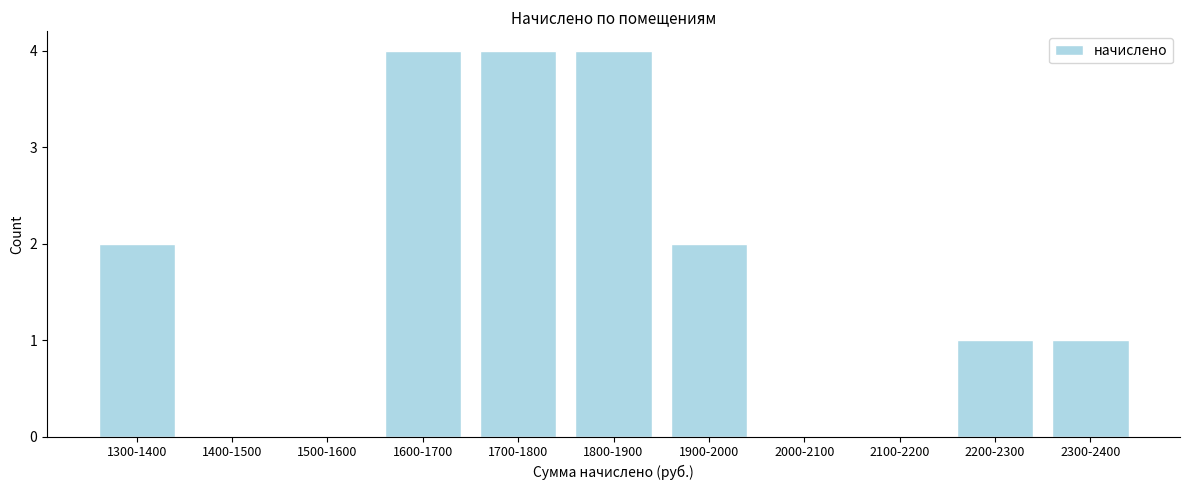

Reading right to left, extract all data points from this chart.

2300-2400=1	2200-2300=1	2100-2200=0	2000-2100=0	1900-2000=2	1800-1900=4	1700-1800=4	1600-1700=4	1500-1600=0	1400-1500=0	1300-1400=2